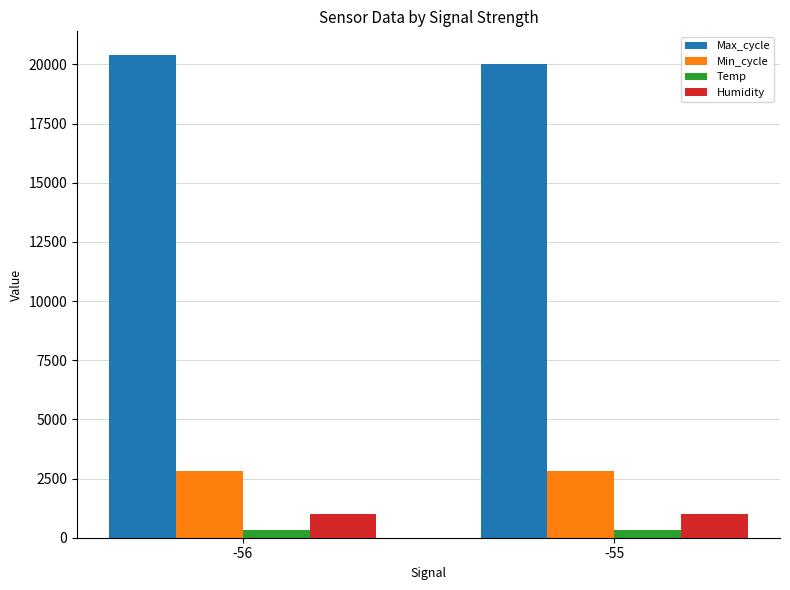

True or false: Humidity has a value of 999.0 at -56.

True